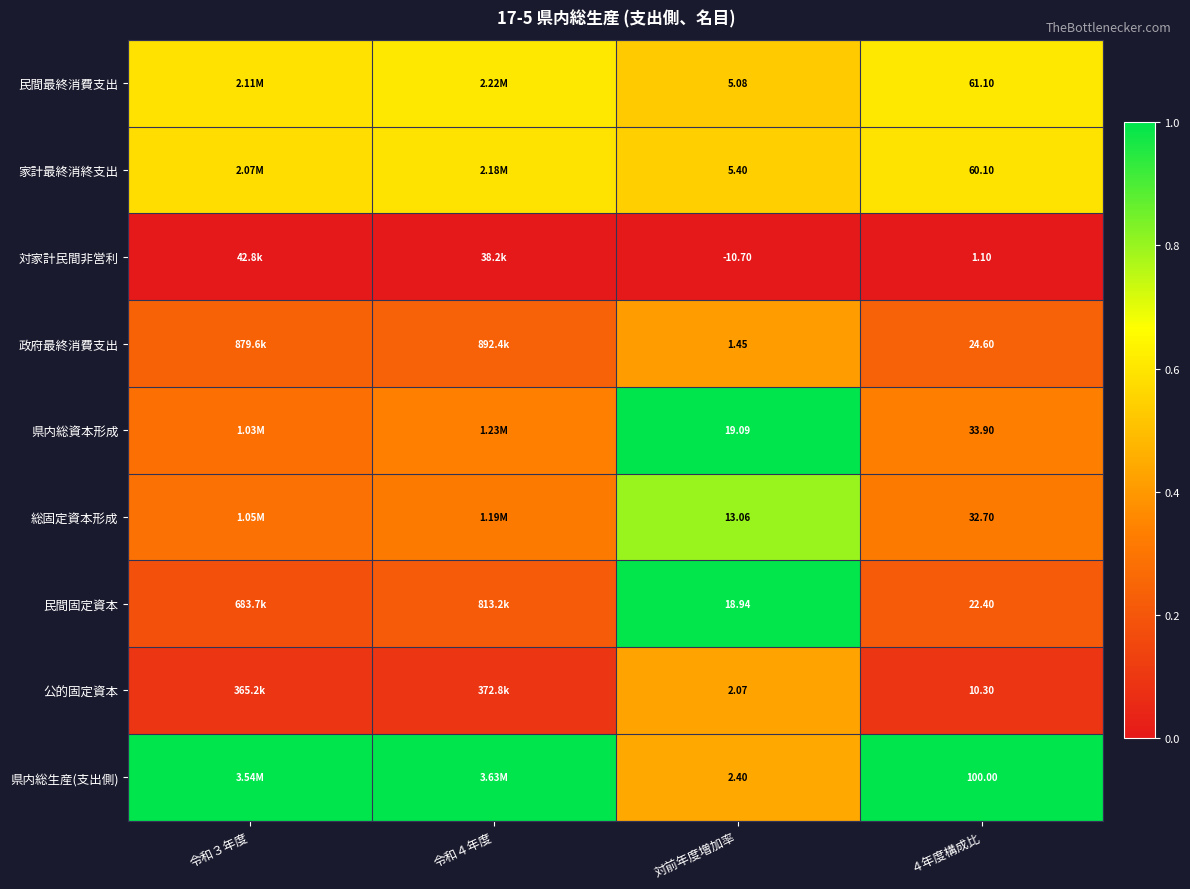

Count the number of data series in this chart.

9